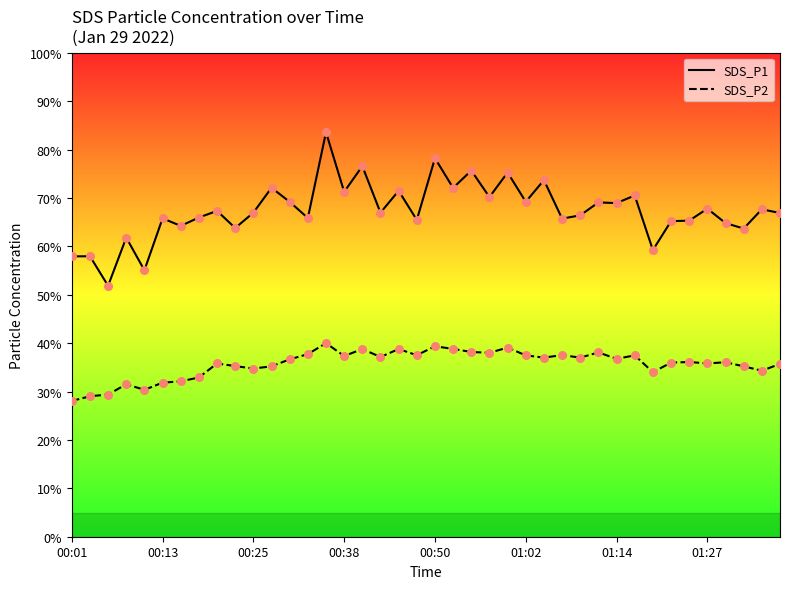

What is the total value across all series at 14?

123.6